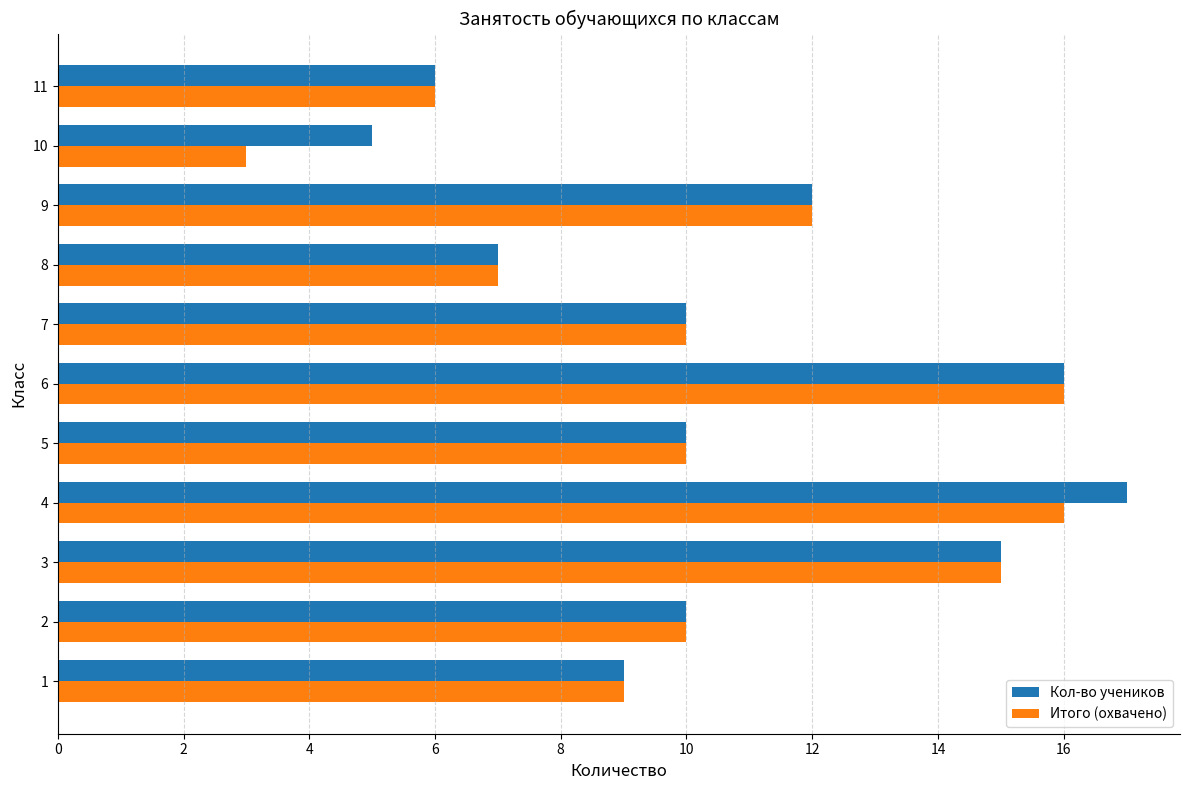

List the series in order of their overall mean, highest first.

Кол-во учеников, Итого (охвачено)